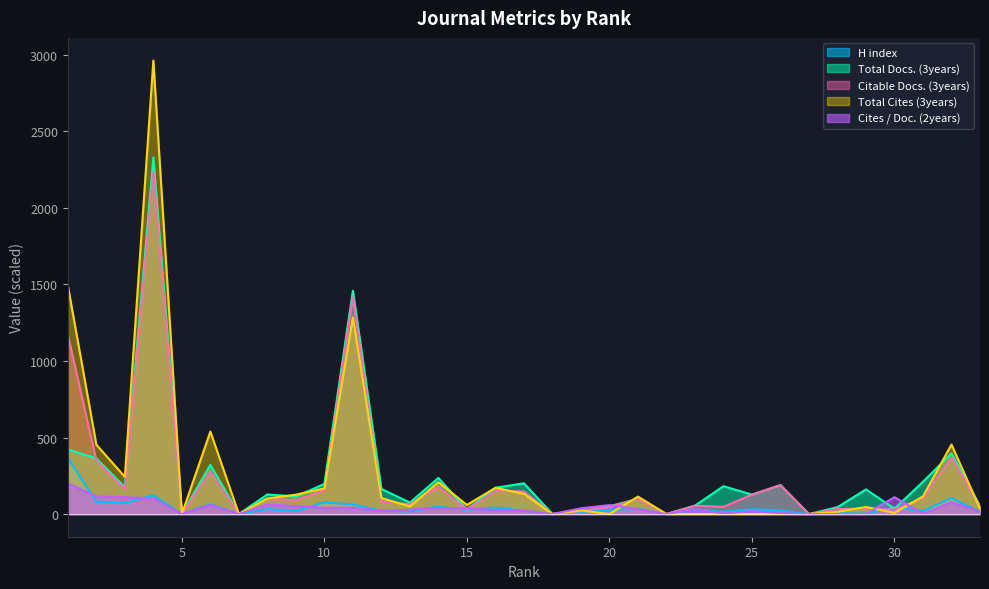

What is the spread (max minus min) of values at 25?

127.0